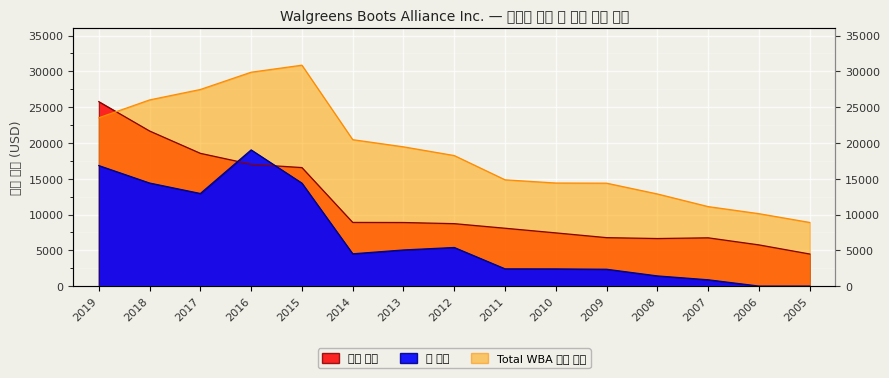

The value of 총 부채 at 2017 is 22330. True or false?

False